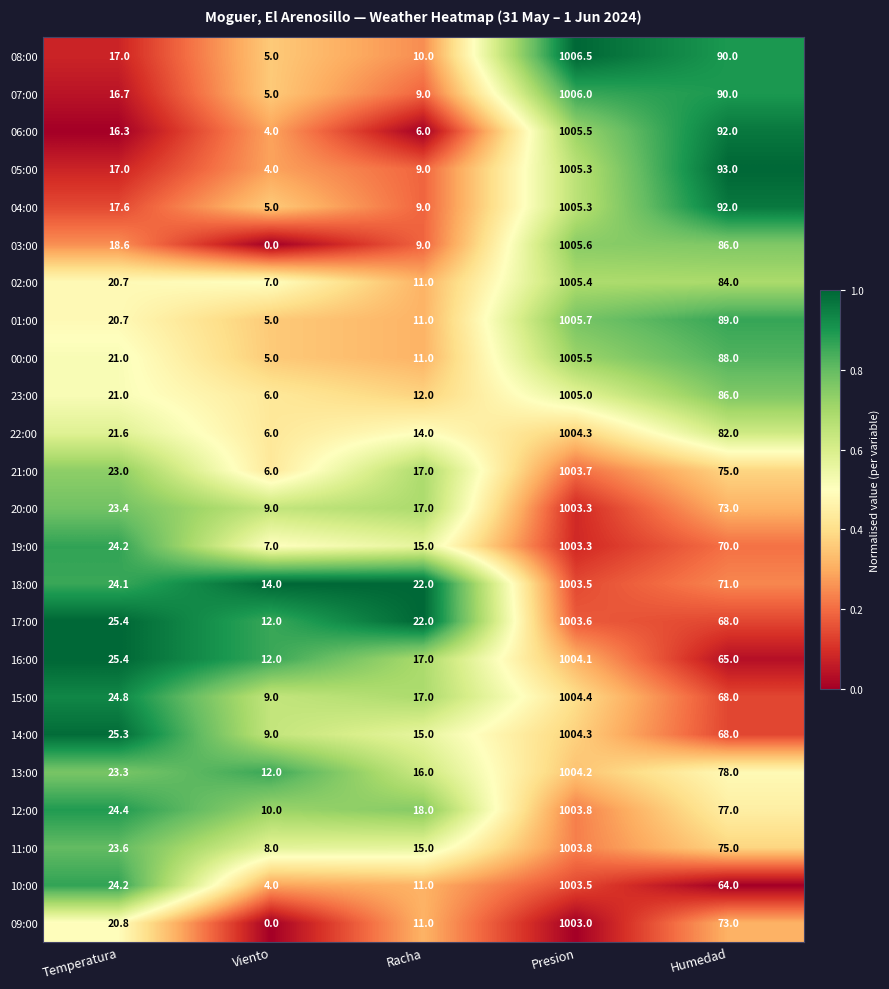

What is the difference between the maximum and second lowest values in the 13:00 series?

988.2